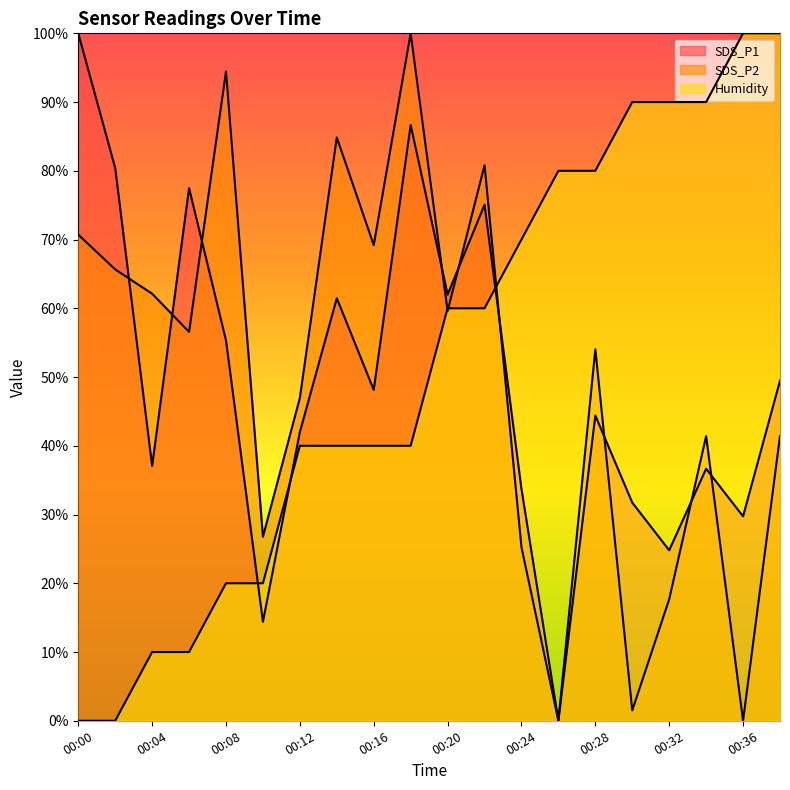

Reading right to left, list all the values displayed in this chart.

SDS_P1: 00:38=49.5	00:36=29.7	00:34=36.7	00:32=24.8	00:30=31.7	00:28=44.4	00:26=0.0	00:24=33.7	00:22=75.1	00:20=62.0	00:18=86.7	00:16=48.1	00:14=61.5	00:12=42.0	00:10=14.4	00:08=55.3	00:06=77.5	00:04=37.1	00:02=80.4	00:00=100.0
SDS_P2: 00:38=41.4	00:36=0.0	00:34=41.4	00:32=17.7	00:30=1.5	00:28=54.0	00:26=0.0	00:24=25.3	00:22=80.8	00:20=59.6	00:18=100.0	00:16=69.2	00:14=84.8	00:12=47.0	00:10=26.8	00:08=94.4	00:06=56.6	00:04=62.1	00:02=65.7	00:00=70.7
Humidity: 00:38=100.0	00:36=100.0	00:34=90.0	00:32=90.0	00:30=90.0	00:28=80.0	00:26=80.0	00:24=70.0	00:22=60.0	00:20=60.0	00:18=40.0	00:16=40.0	00:14=40.0	00:12=40.0	00:10=20.0	00:08=20.0	00:06=10.0	00:04=10.0	00:02=0.0	00:00=0.0